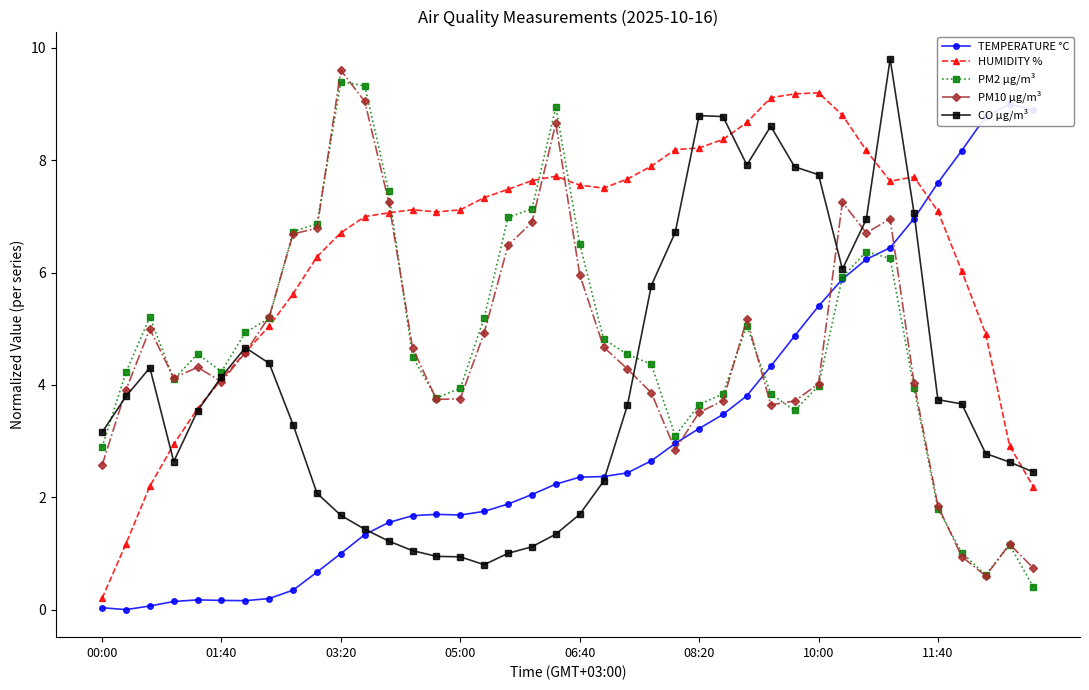

What are all the series names shown in the legend?

TEMPERATURE °C, HUMIDITY %, PM2 µg/m³, PM10 µg/m³, CO µg/m³